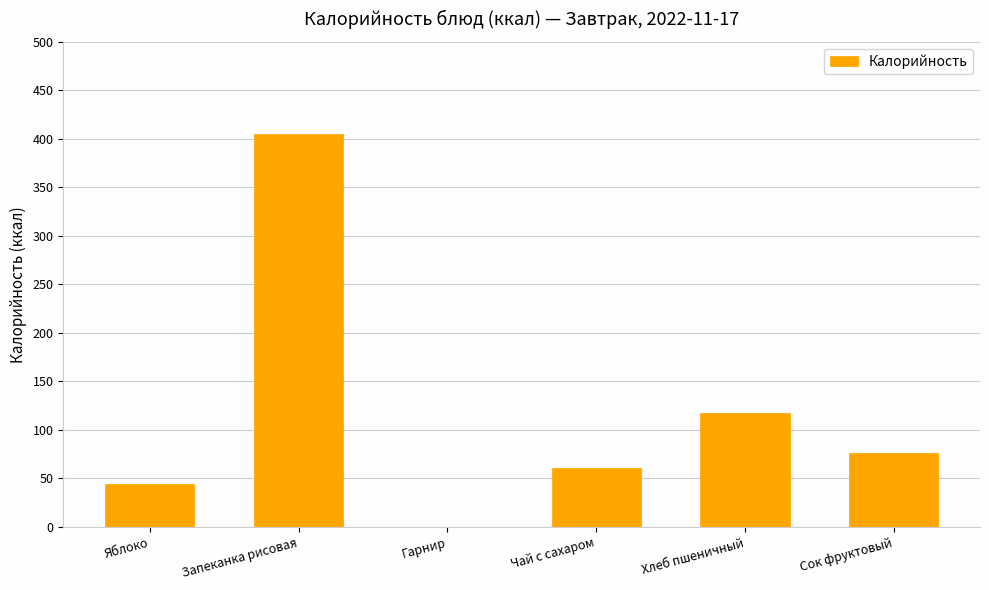

Where is the data nearest to the value 202?

Хлеб пшеничный